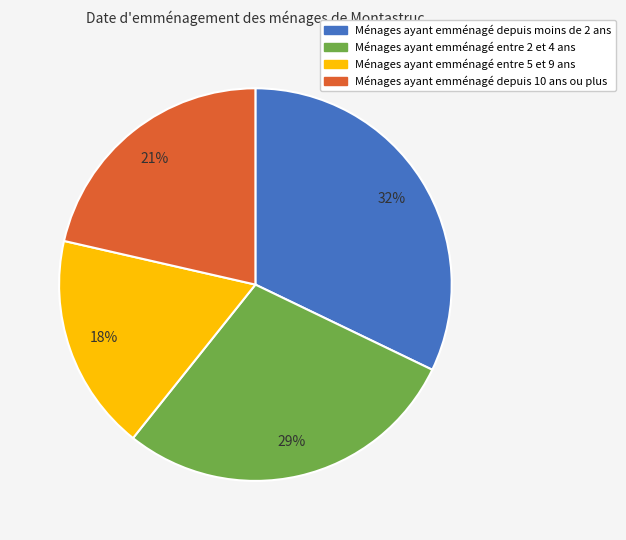

Which category has the smallest portion of the pie?

Ménages ayant emménagé entre 5 et 9 ans